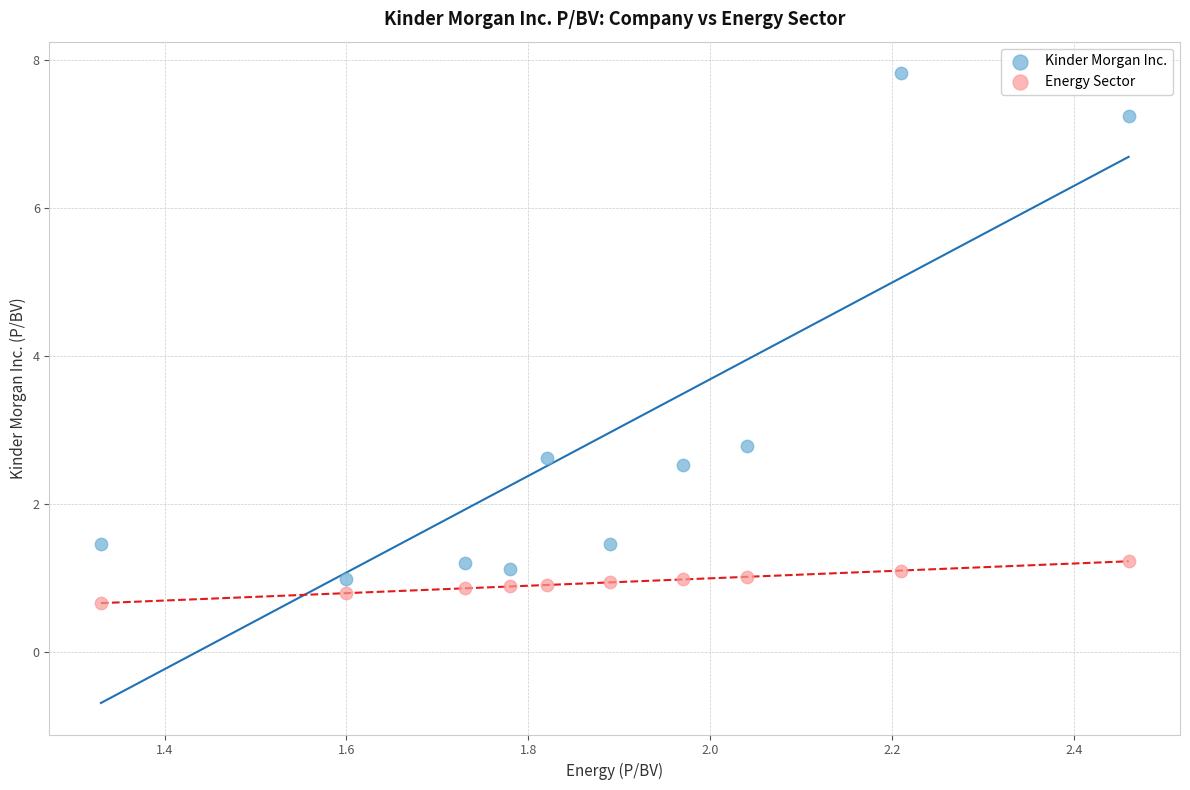

Across all series, what Y value is closest to 4?

2.8